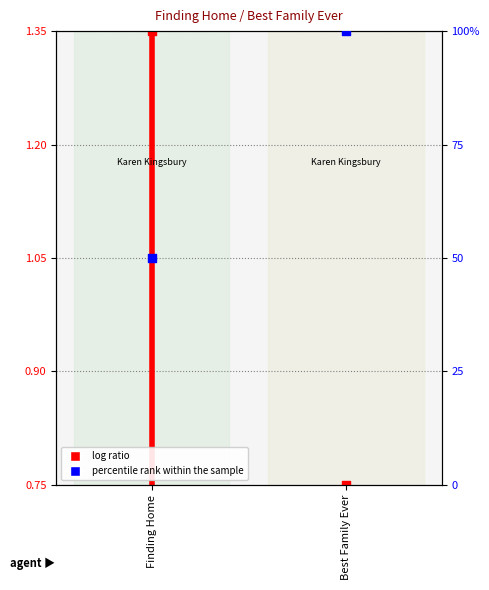

Which series reaches the maximum Y coordinate?

percentile rank within the sample